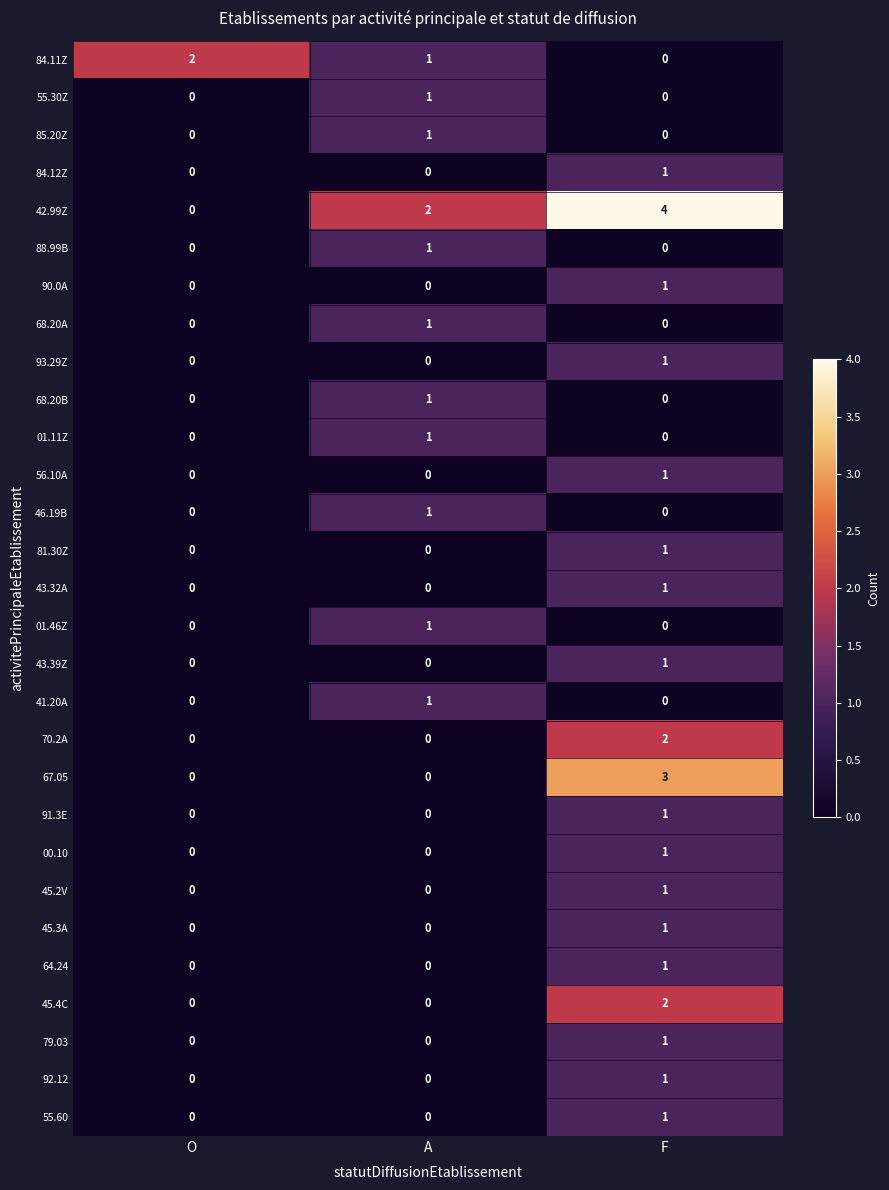

How many distinct data groups are displayed?

29